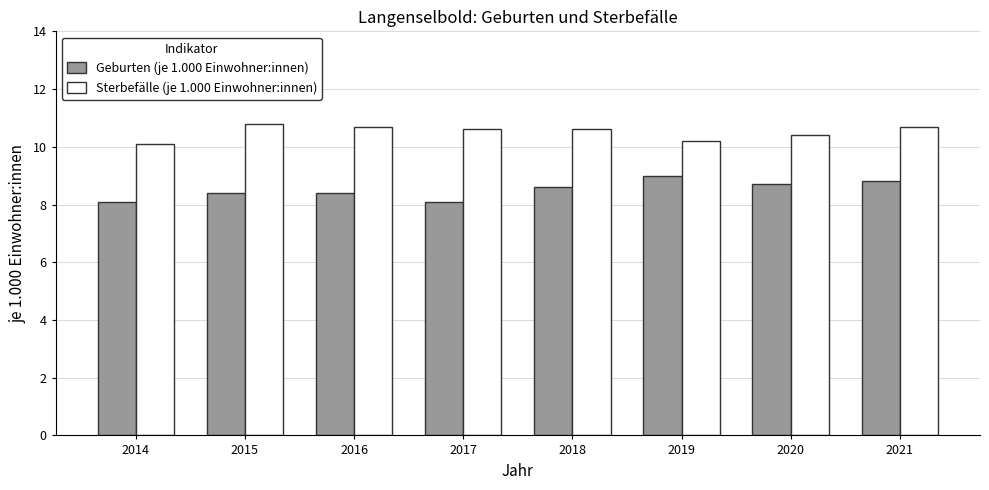

What is the difference between the highest and lowest values at 2020?

1.7